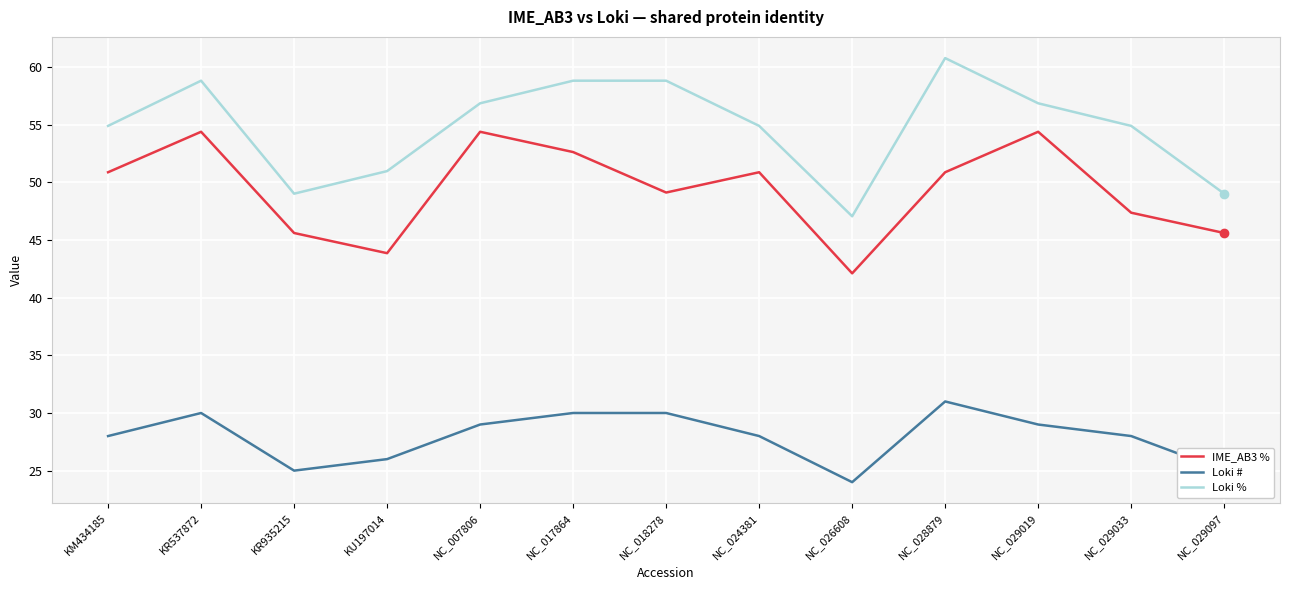

What position from the left is KM434185?

1